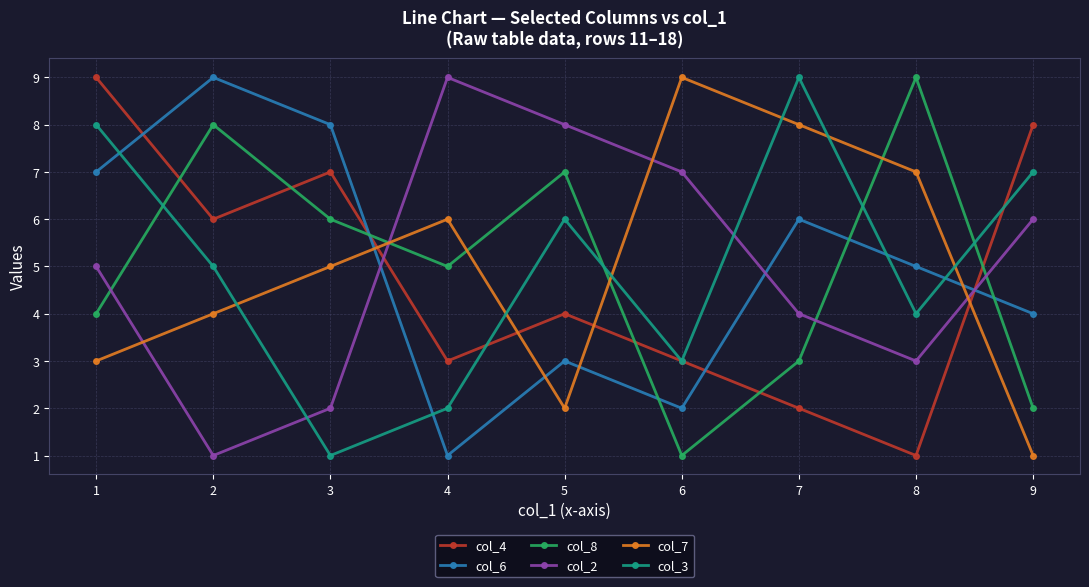

How many lines are shown in the chart?

6